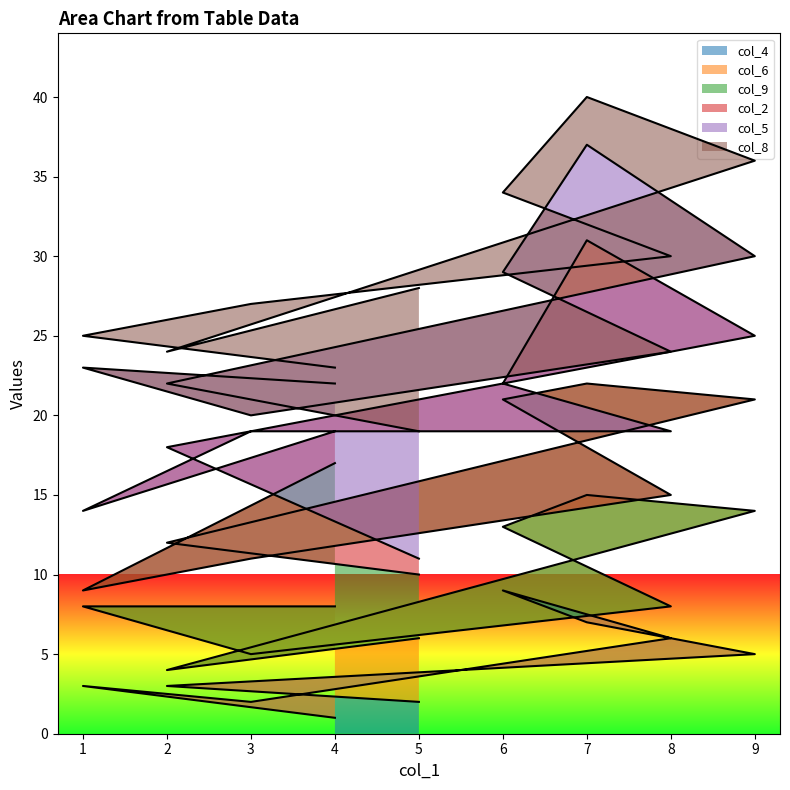

Where is the first local minimum for col_2_line?

1